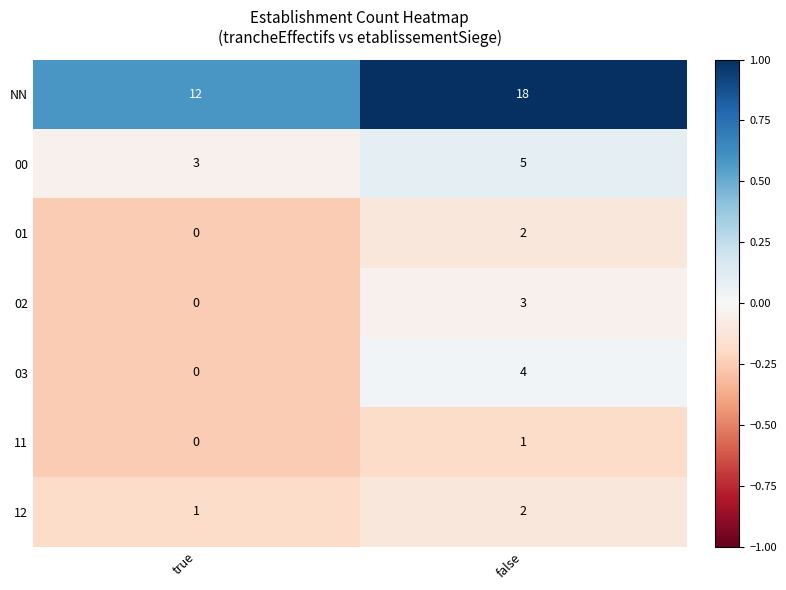

At which label is 02 closest to 1?

true